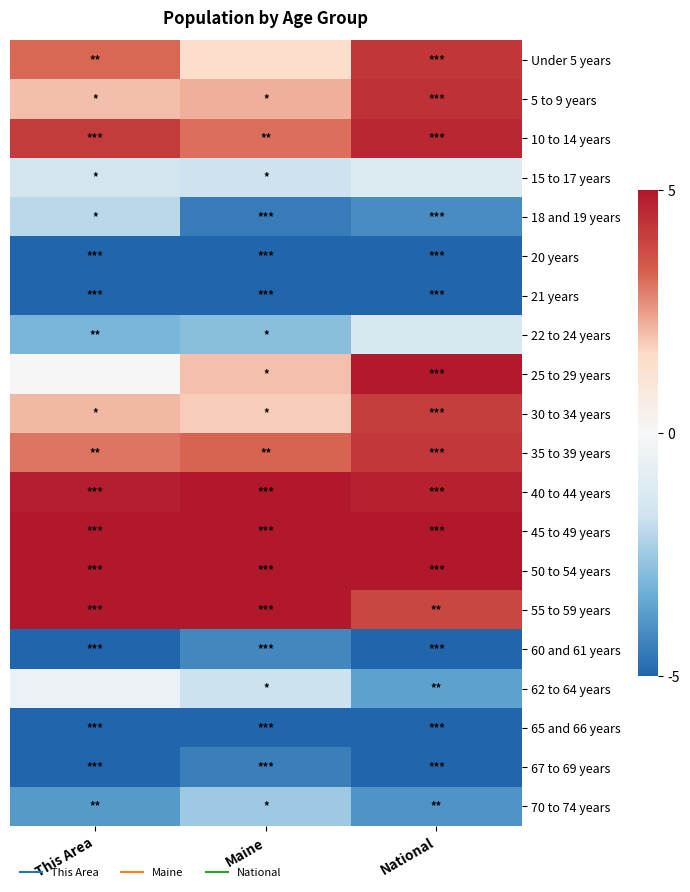

Reading left to right, what are all the values shown in this chart?

Under 5 years: This Area=3.2	Maine=1.4	National=4.3
5 to 9 years: This Area=2.1	Maine=2.2	National=4.4
10 to 14 years: This Area=4.1	Maine=3.1	National=4.6
15 to 17 years: This Area=-1.5	Maine=-1.7	National=-1.2
18 and 19 years: This Area=-2.1	Maine=-4.5	National=-4.1
20 years: This Area=-6.9	Maine=-7.9	National=-7.5
21 years: This Area=-7.9	Maine=-8.0	National=-7.6
22 to 24 years: This Area=-3.1	Maine=-2.8	National=-1.3
25 to 29 years: This Area=-0.0	Maine=2.0	National=4.9
30 to 34 years: This Area=2.1	Maine=1.9	National=4.1
35 to 39 years: This Area=3.0	Maine=3.3	National=4.3
40 to 44 years: This Area=4.8	Maine=5.3	National=4.8
45 to 49 years: This Area=6.3	Maine=8.2	National=6.2
50 to 54 years: This Area=8.8	Maine=8.8	National=5.8
55 to 59 years: This Area=8.4	Maine=7.3	National=3.9
60 and 61 years: This Area=-5.1	Maine=-4.2	National=-5.6
62 to 64 years: This Area=-0.5	Maine=-1.7	National=-3.6
65 and 66 years: This Area=-7.0	Maine=-5.9	National=-6.9
67 to 69 years: This Area=-5.3	Maine=-4.4	National=-5.6
70 to 74 years: This Area=-3.8	Maine=-2.5	National=-3.9